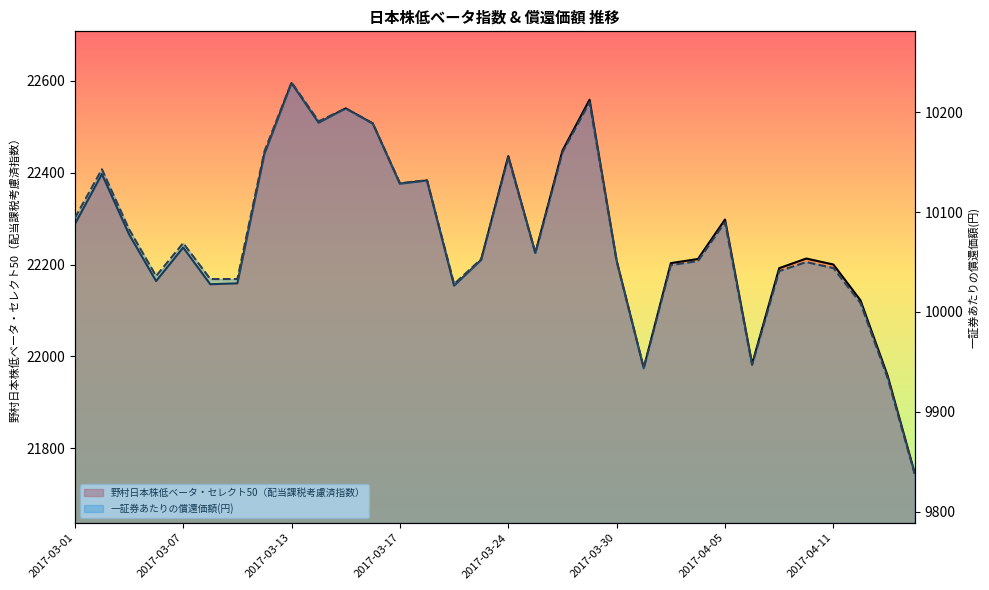

The value of 一証券あたりの償還価額(円) at 2017-03-15 is 4219. True or false?

False